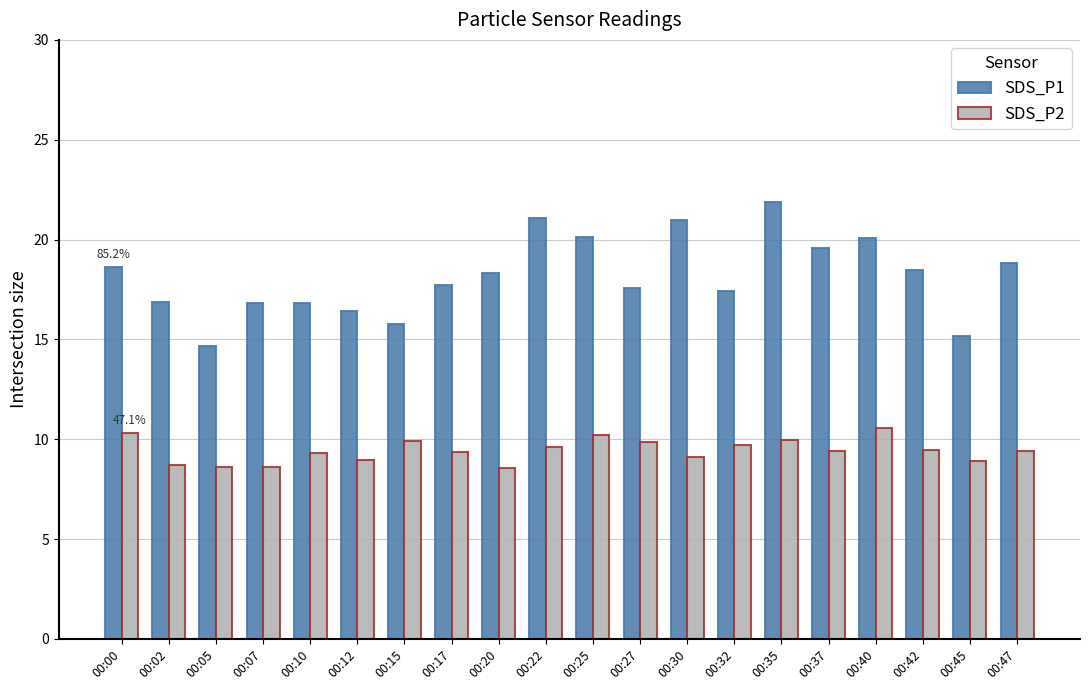

Which category has the lowest value in the SDS_P1 series?

00:05